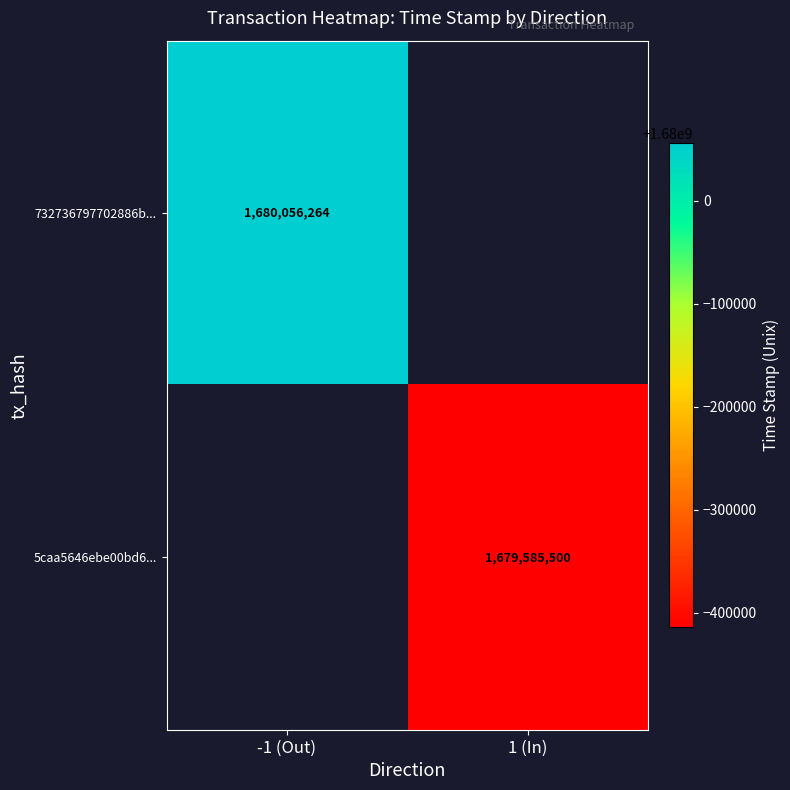

The value of 5caa5646ebe00bd6... at 1 (In) is 2721906043. True or false?

False